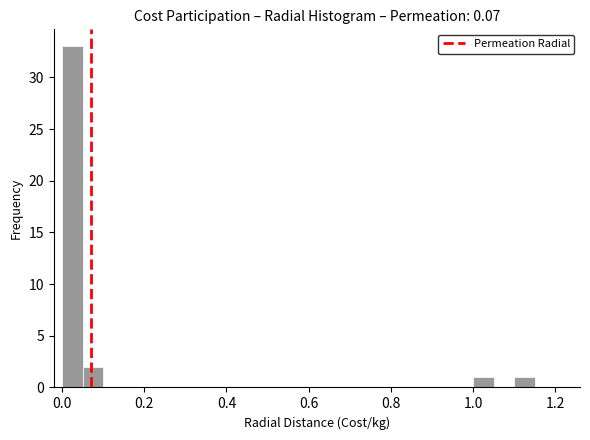

Around what value on the x-axis is the tallest bar? Give the approximate position of its centre, as read against the axis.

0.02